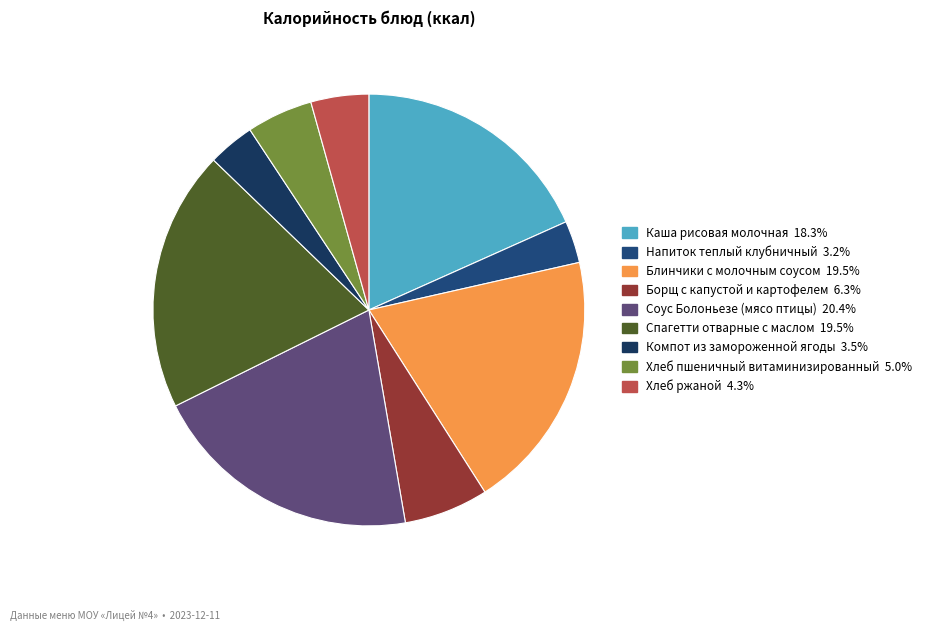

Which category has the smallest portion of the pie?

Напиток теплый клубничный